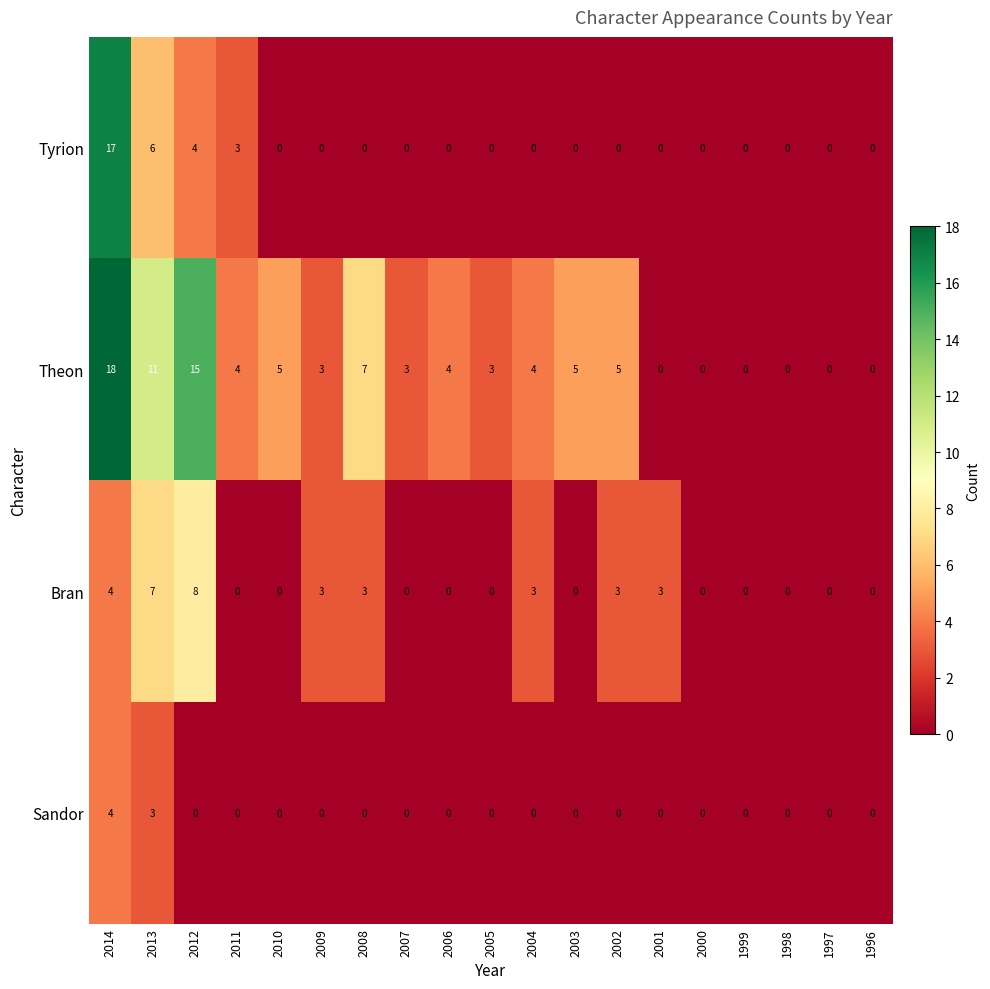

True or false: Bran has a value of 4 at 2005.

False